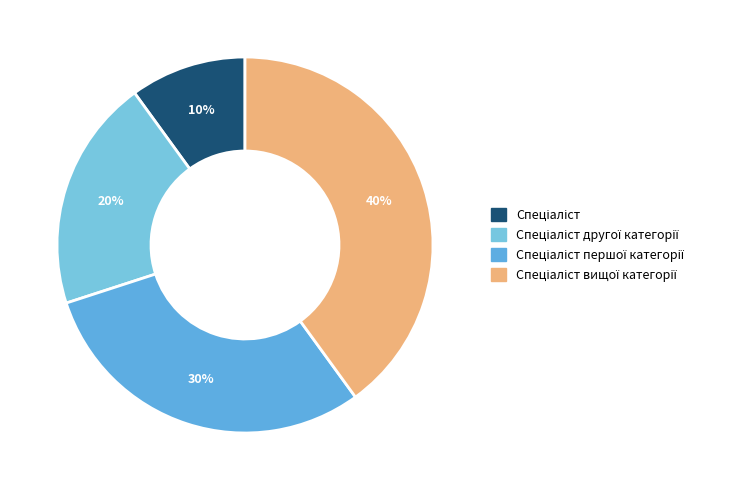

Rank the categories by value from highest to lowest.

Спеціаліст вищої категорії, Спеціаліст першої категорії, Спеціаліст другої категорії, Спеціаліст